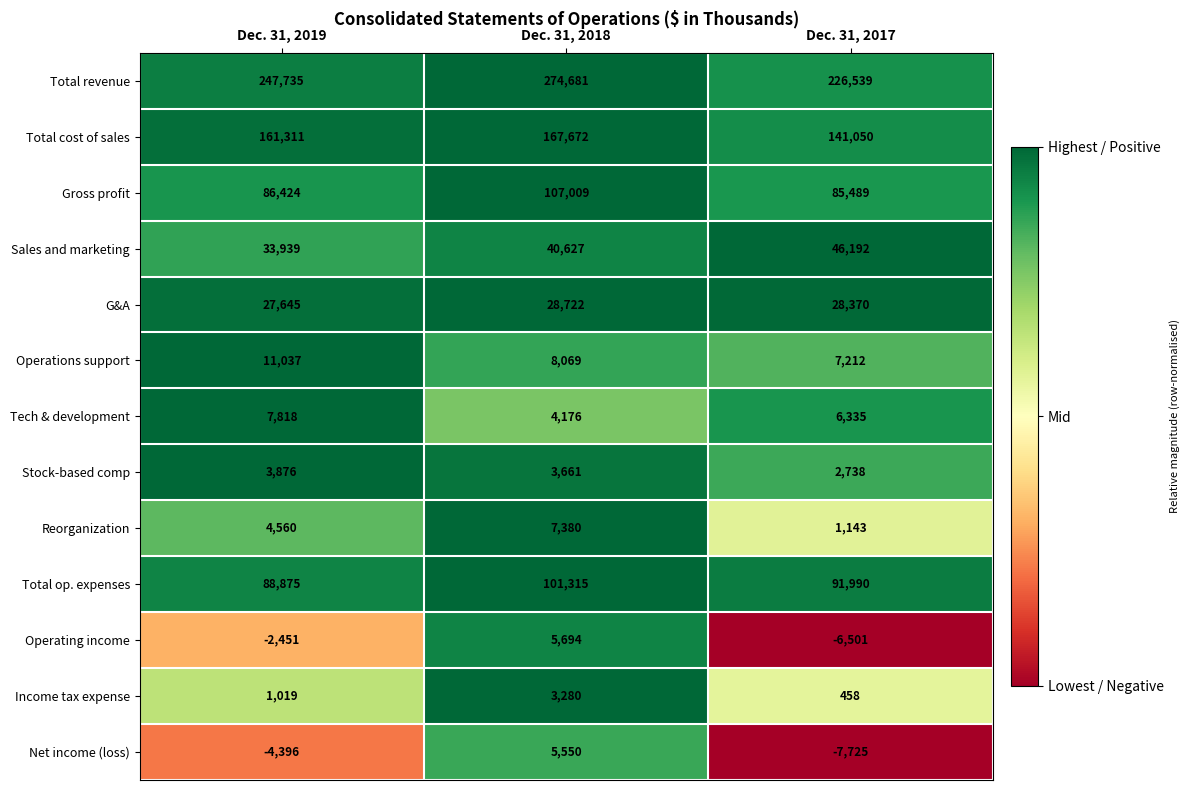

What is the difference between the Net income (loss) values at Dec. 31, 2019 and Dec. 31, 2018?

9946